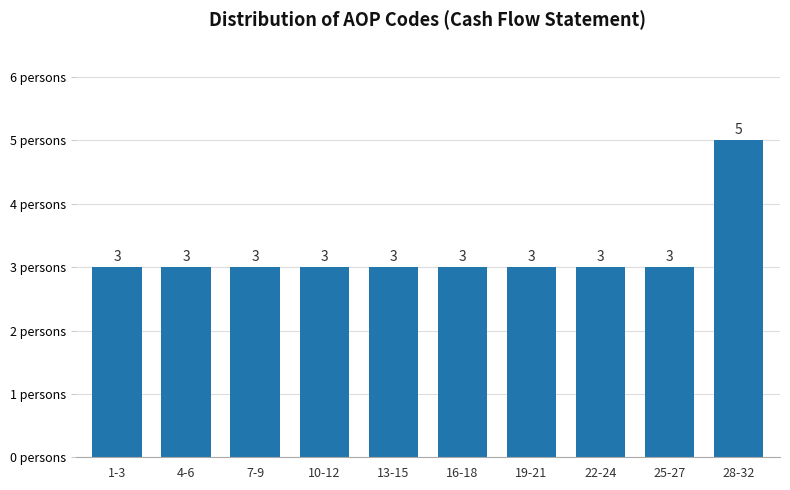

Reading right to left, what are all the values shown in this chart?

28-32=5	25-27=3	22-24=3	19-21=3	16-18=3	13-15=3	10-12=3	7-9=3	4-6=3	1-3=3